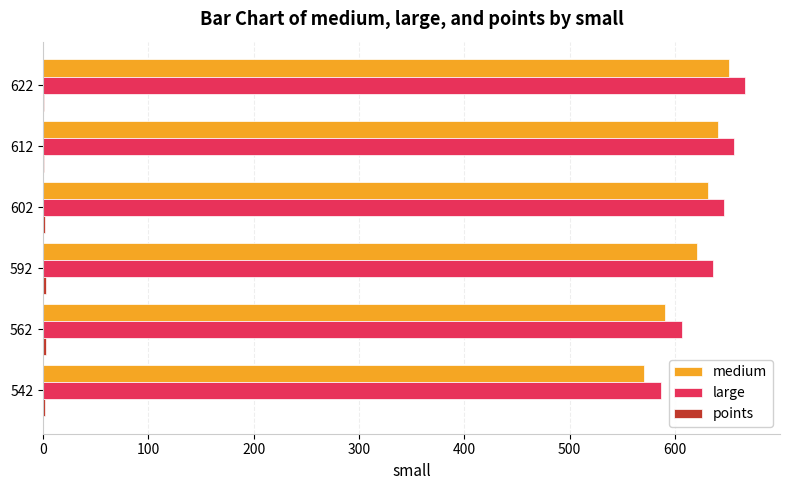

What is the highest value of the medium series?

651.0